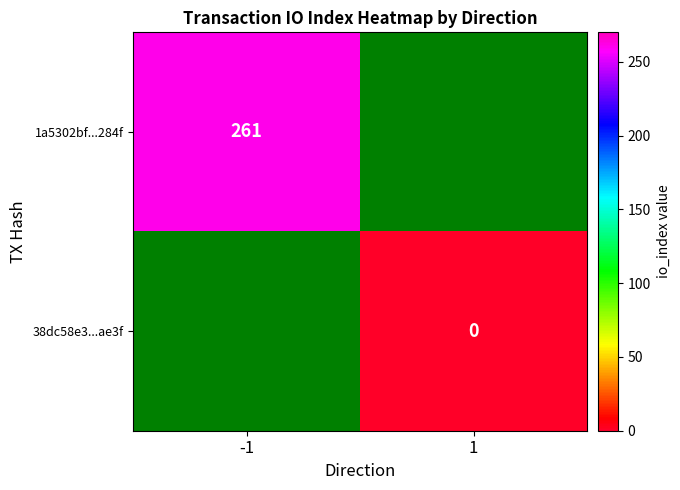

The value of 1a5302bf...284f at -1 is 85. True or false?

False